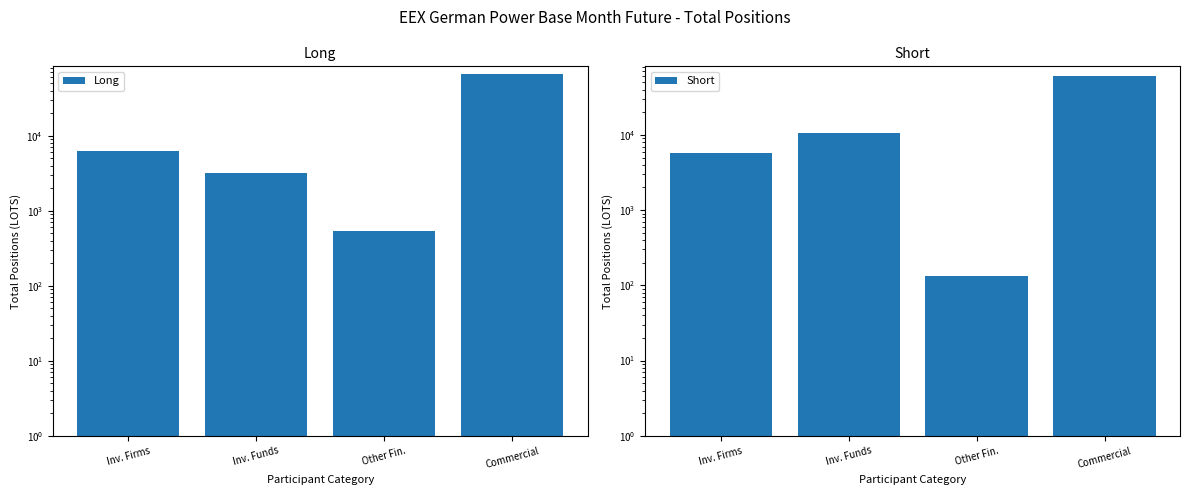

At which category is the sum across all series the highest?

Commercial